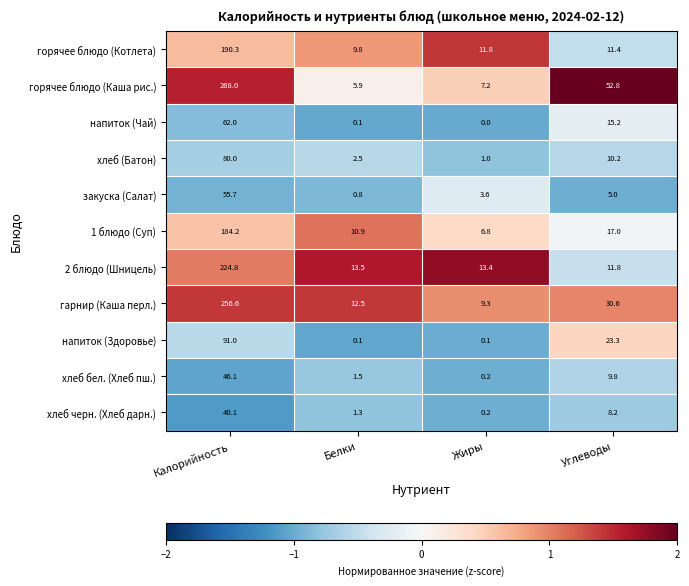

At which category does the chart reach its peak across all series?

Калорийность